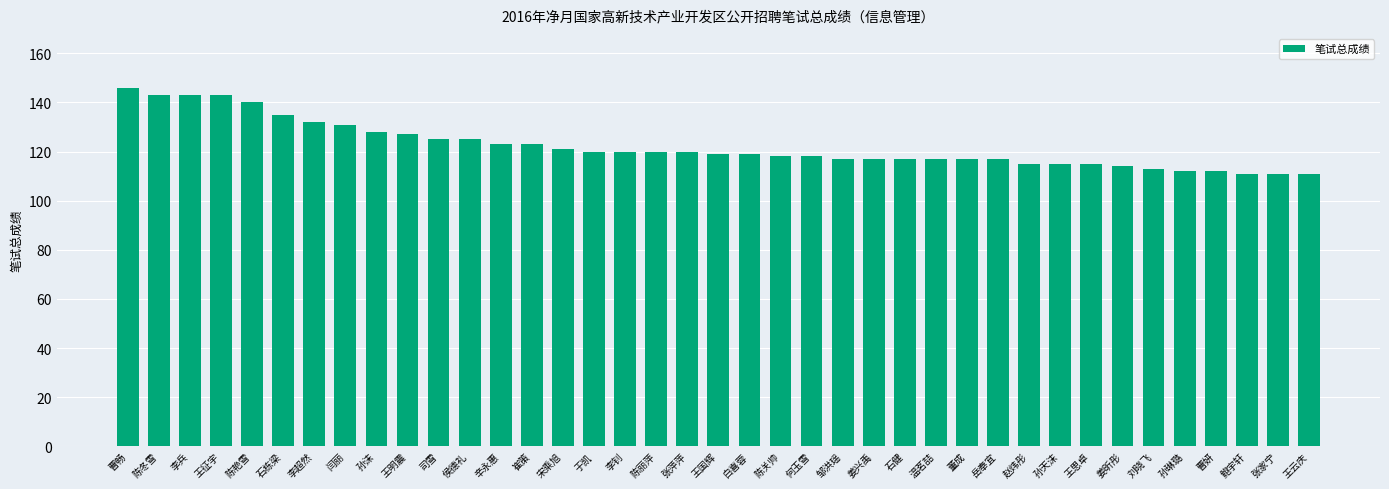

What is the ratio of the value at 宋乘旭 to the value at 陈冬雪?

0.8